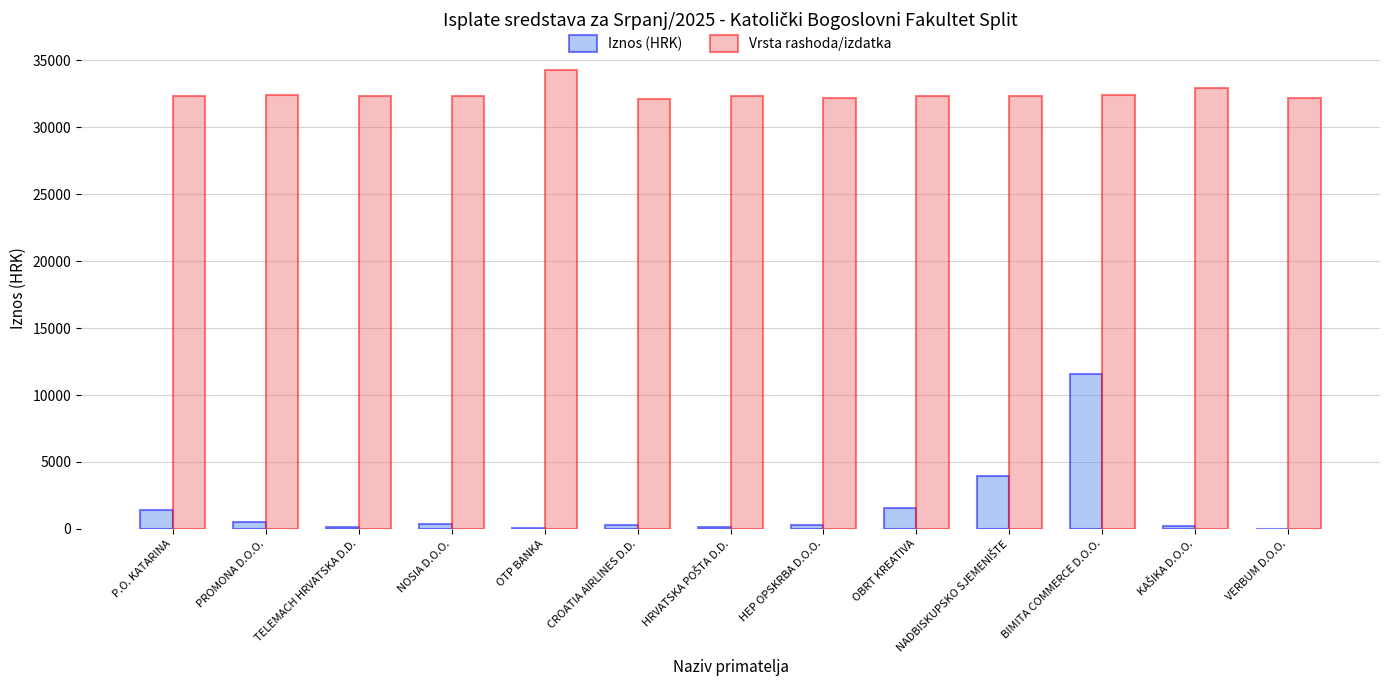

At which category does the chart reach its peak across all series?

OTP BANKA